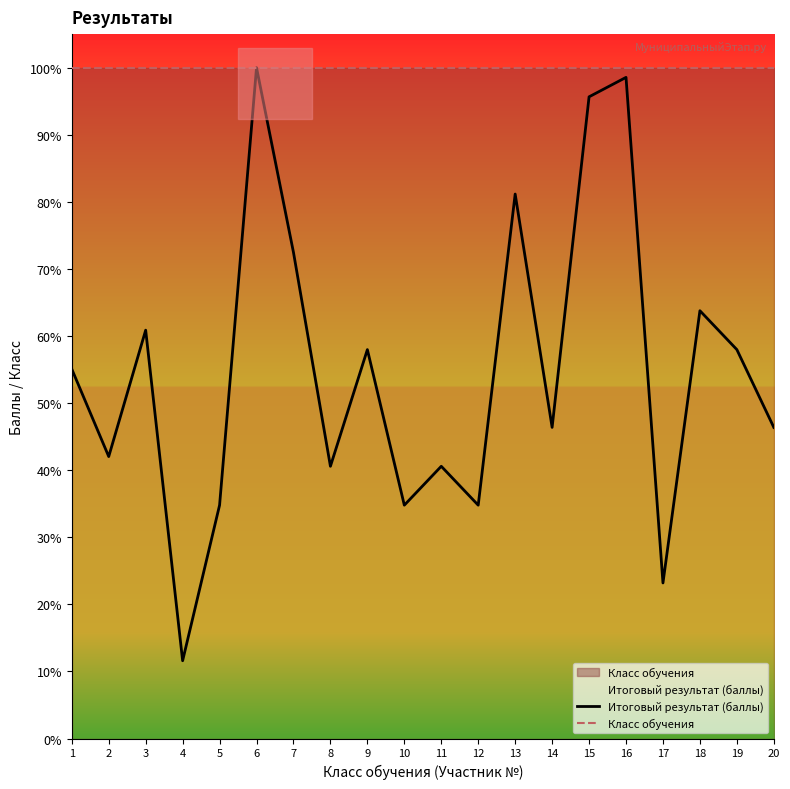

What is the value of the Класс обучения point at the 13th from the left?

100.0